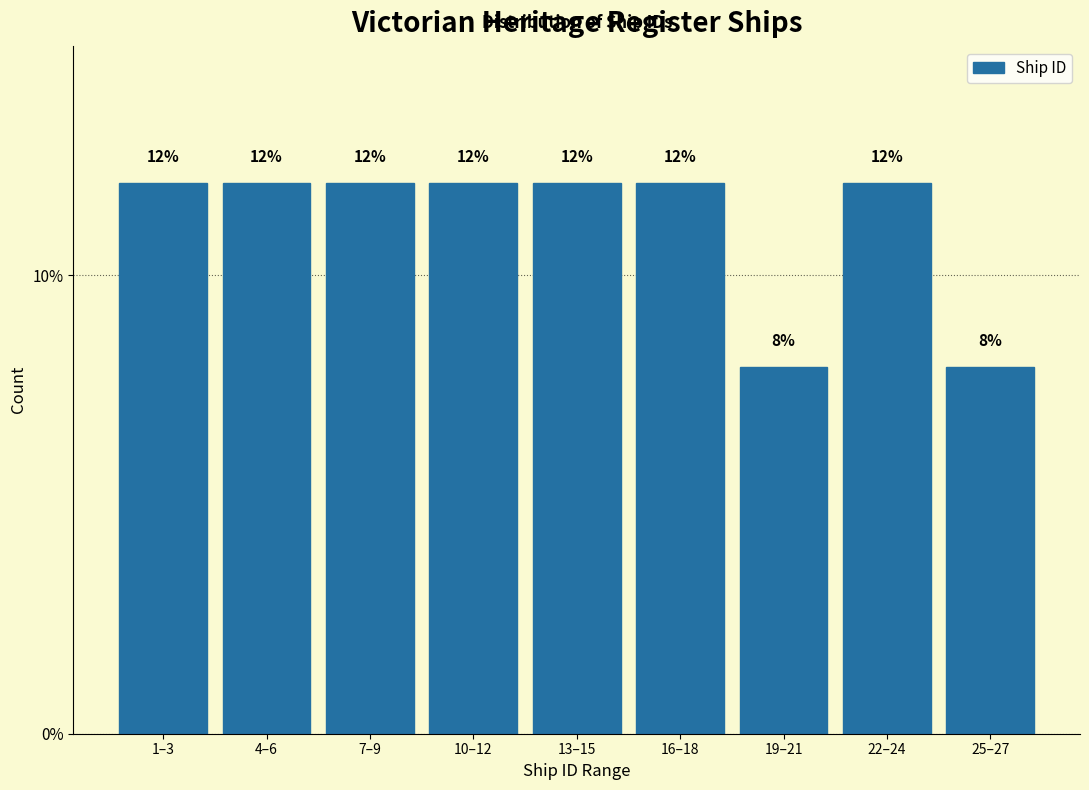

Reading left to right, what are all the values shown in this chart?

12	12	12	12	12	12	8	12	8